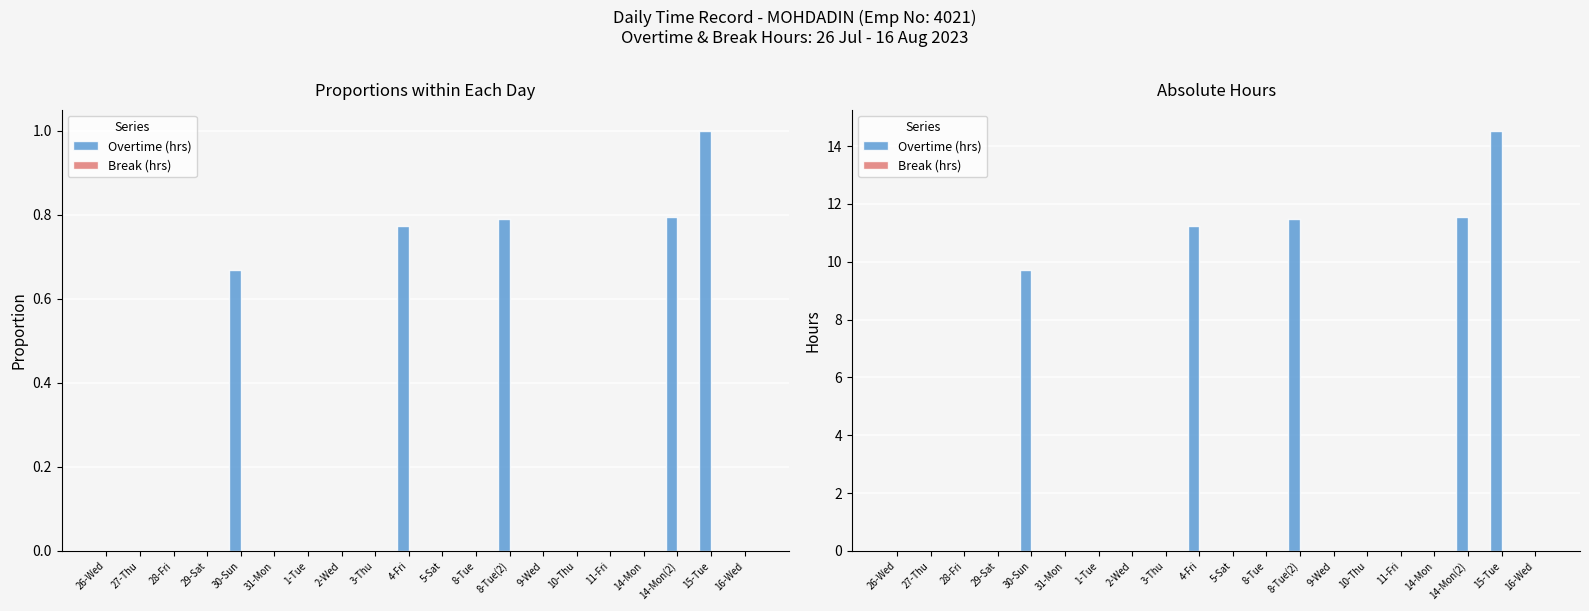

What are all the series names shown in the legend?

Overtime (hrs), Break (hrs)